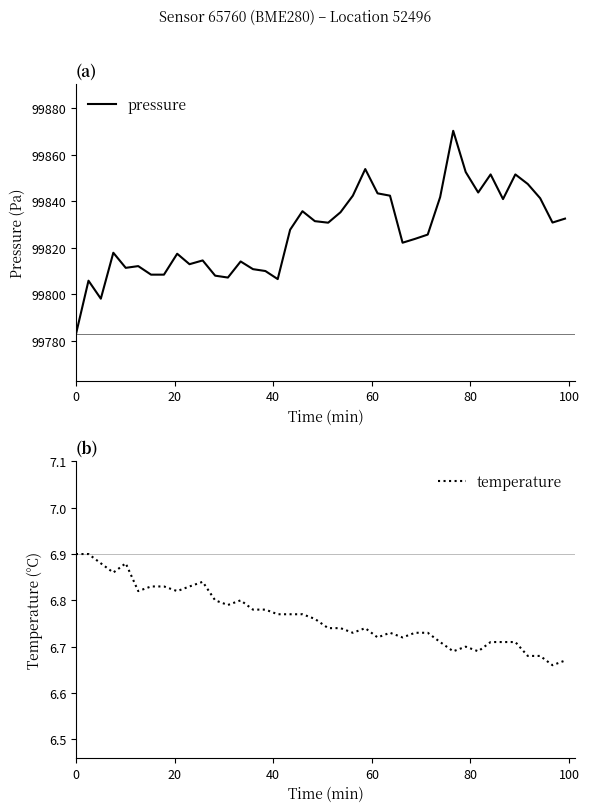

At how many categories does at least one series exceed 75689?

40